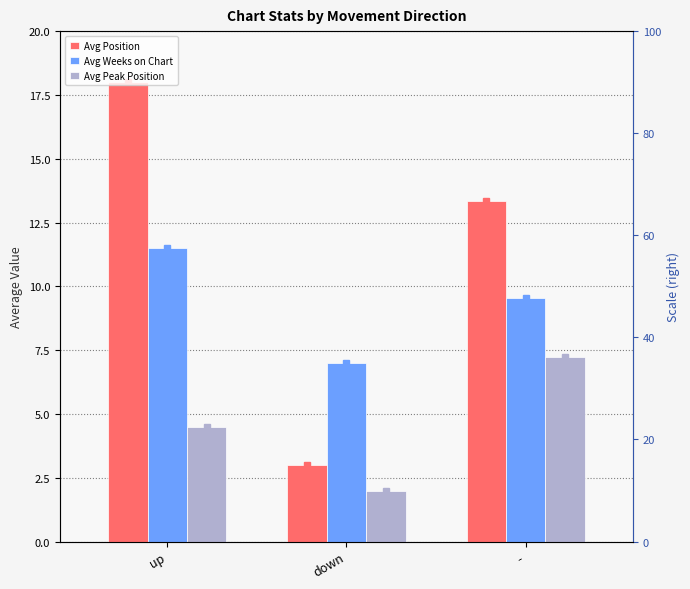

Which category has the lowest value in the Avg Position series?

down